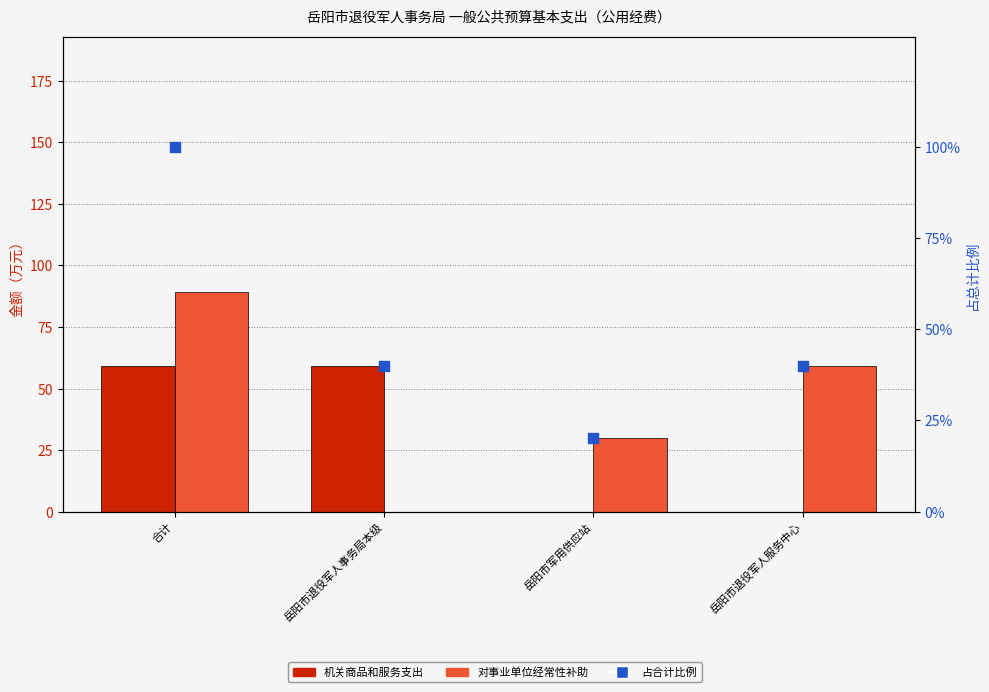

At how many categories does at least one series exceed 5?

4